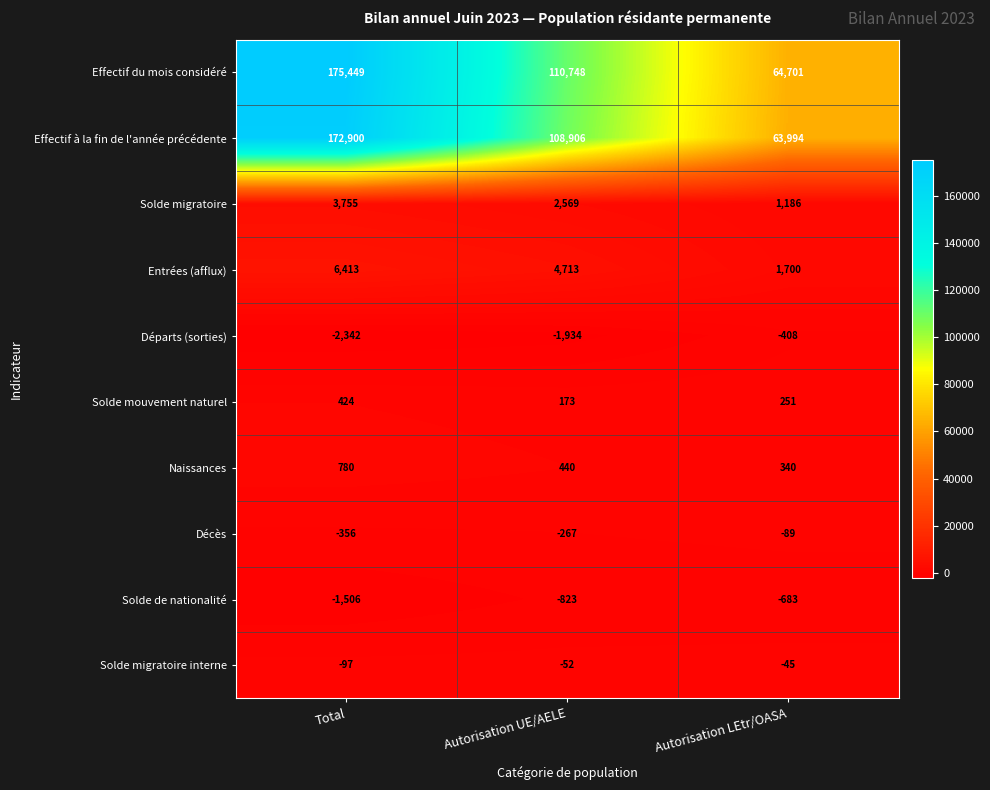

At which category is the sum across all series the highest?

Total